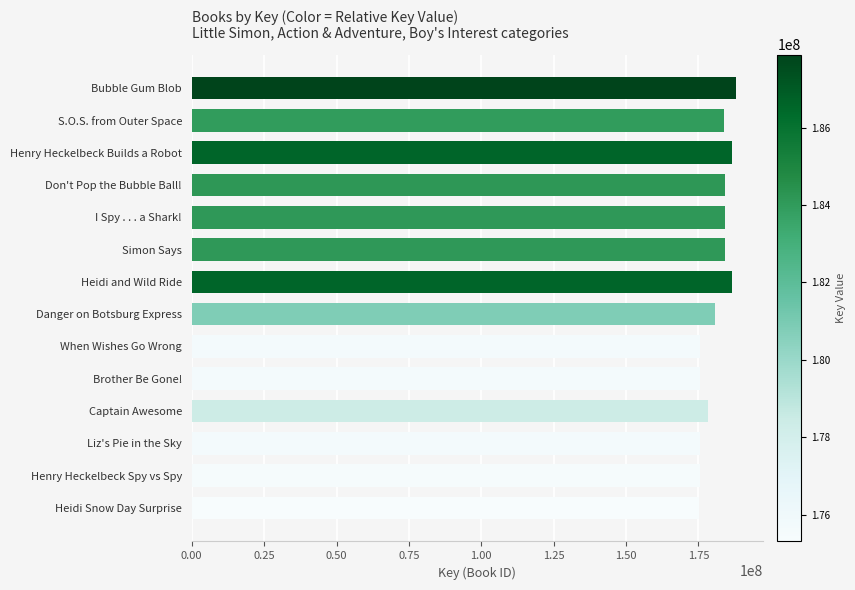

Between Danger on Botsburg Express and Henry Heckelbeck Builds a Robot, which is larger?

Henry Heckelbeck Builds a Robot